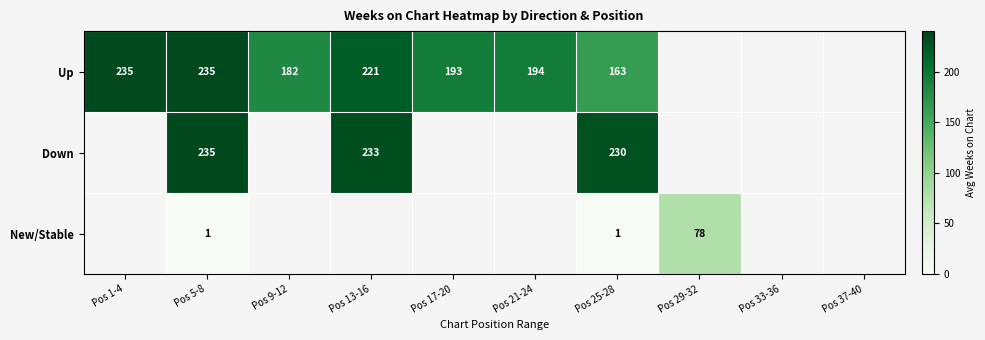

What is the sum of the Up values at Pos 9-12 and Pos 13-16?

403.5